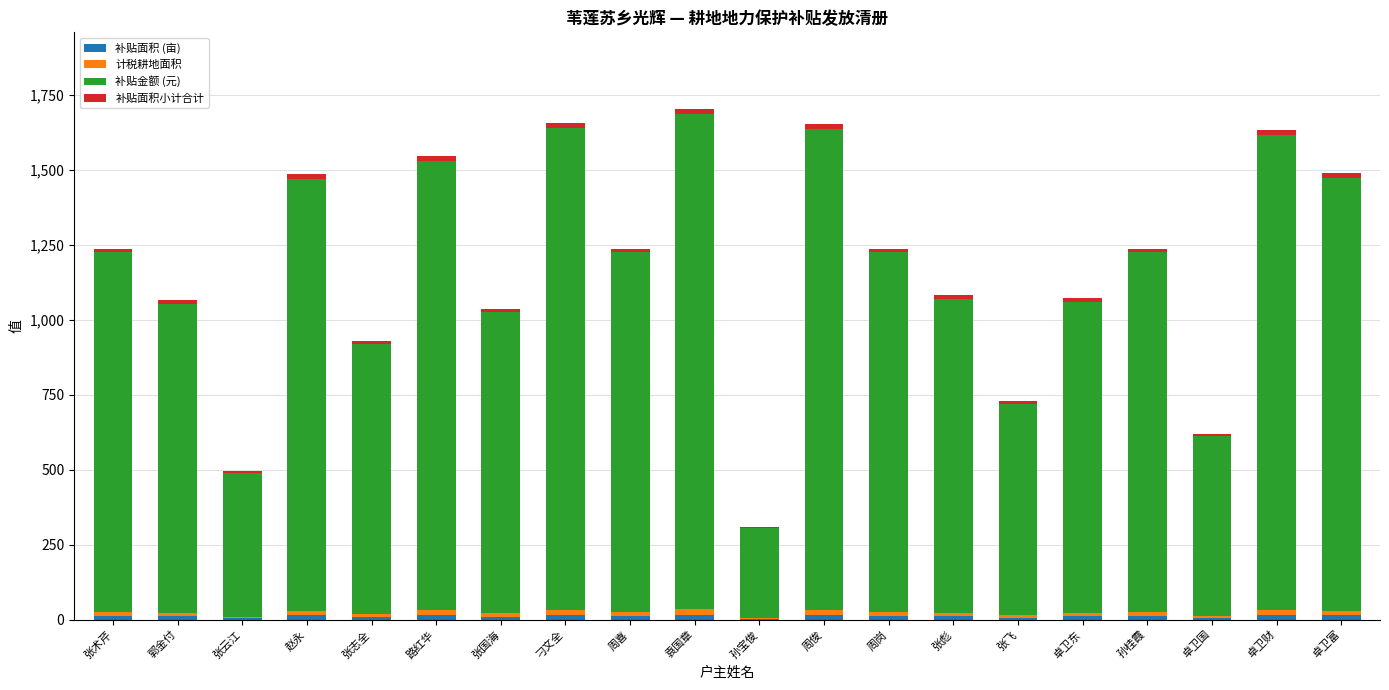

Which series has the largest total across all categories?

补贴金额 (元)